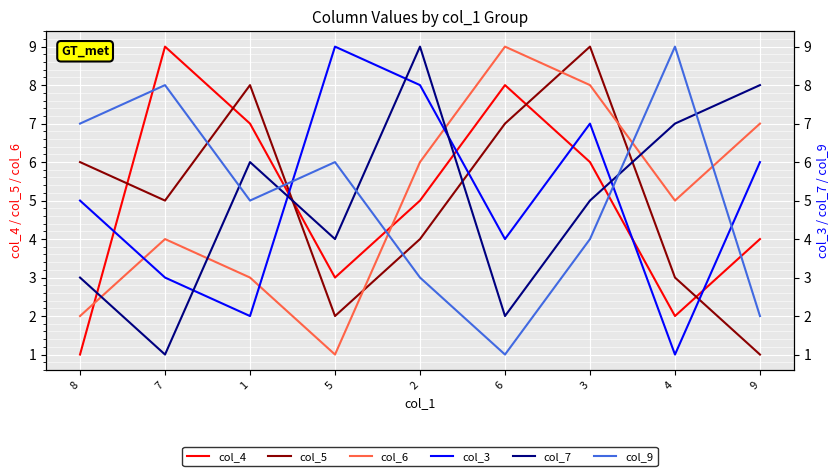

The value of col_5 at 6 is 3. True or false?

False